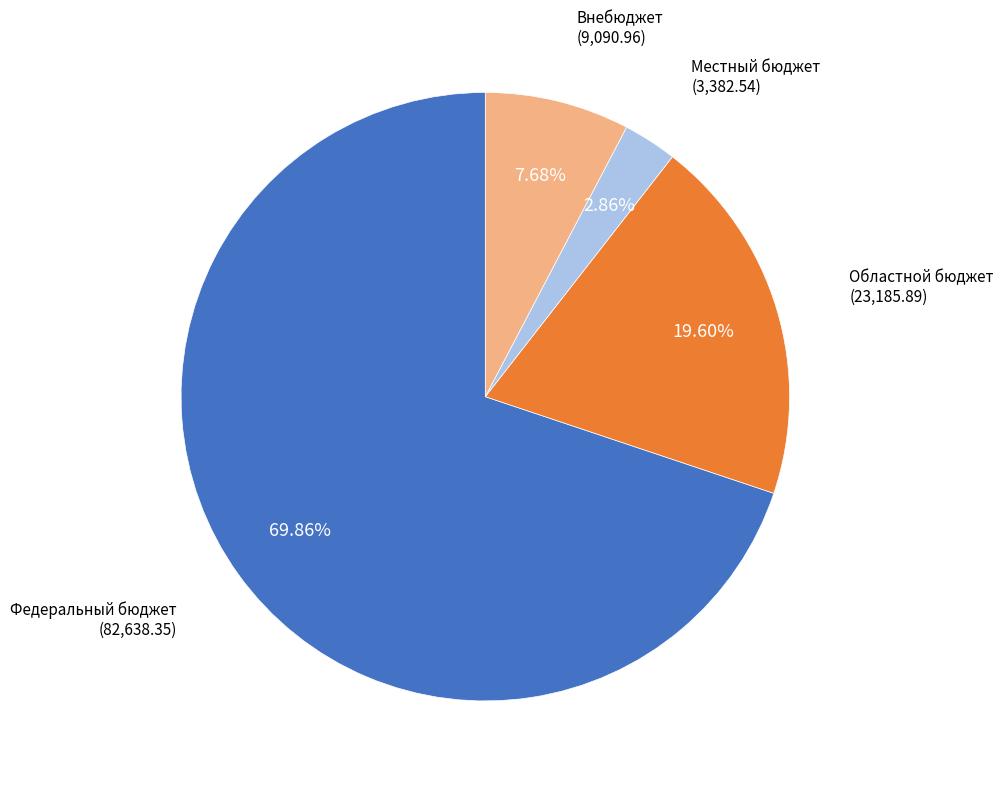

Which slice is the smallest?

Местный бюджет